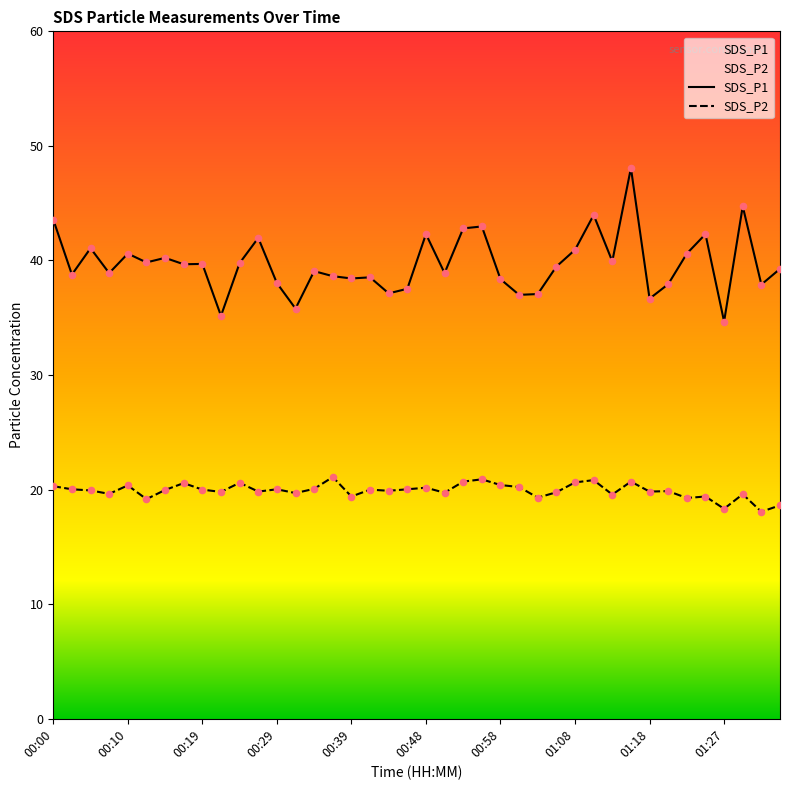

At which category is the sum across all series the highest?

31